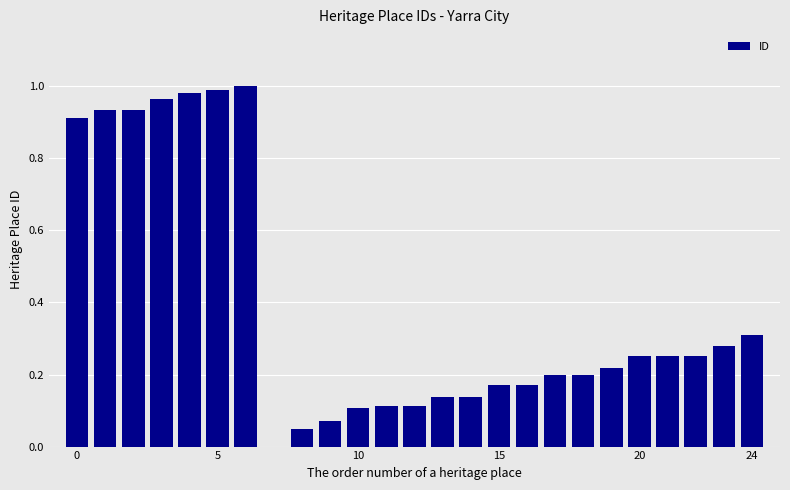

What is the sum of all values?

9.7